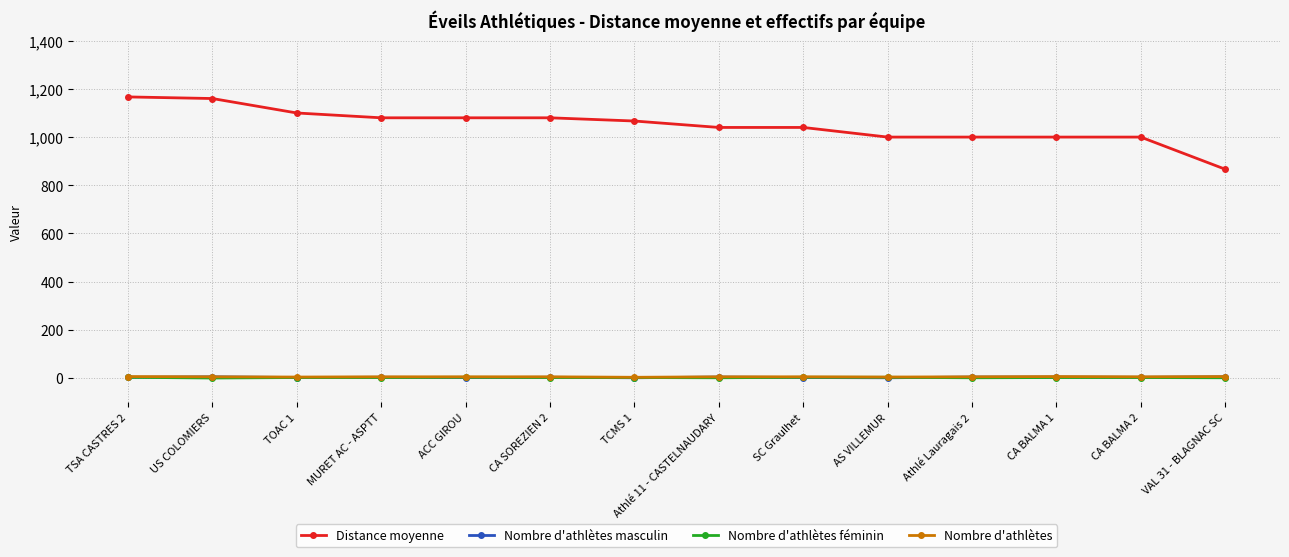

What is the sum of the Nombre d'athlètes values at Athlé 11 - CASTELNAUDARY and CA SOREZIEN 2?

10.0